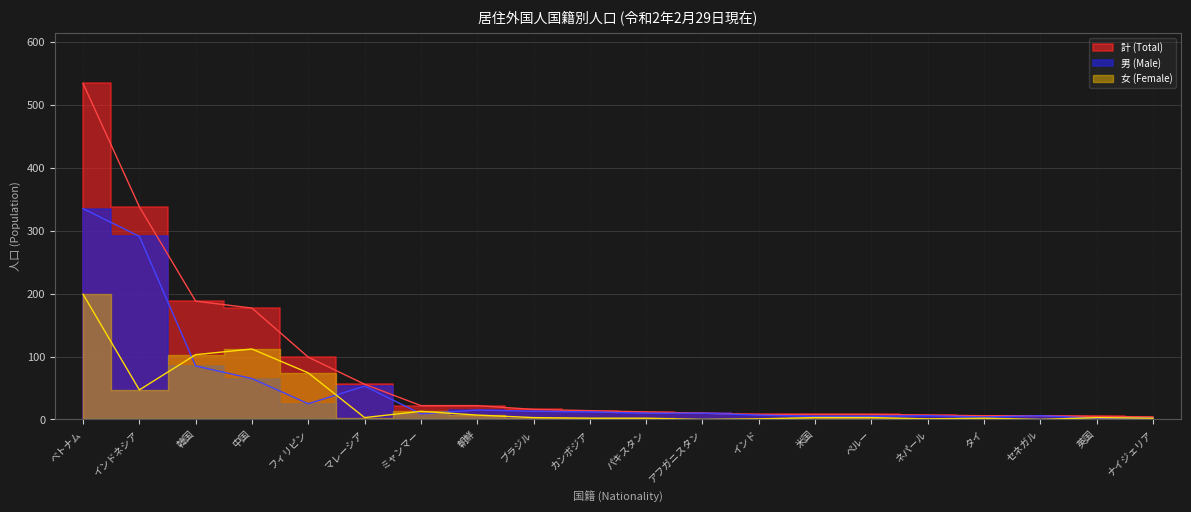

Reading right to left, list all the values displayed in this chart.

男 (Male): ナイジェリア=2	英国=2	セネガル=6	タイ=4	ネパール=6	ペルー=5	米国=5	インド=7	アフガニスタン=10	パキスタン=10	カンボジア=12	ブラジル=13	朝鮮=15	ミャンマー=9	マレーシア=53	フィリピン=25	中国=65	韓国=85	インドネシア=291	ベトナム=335
女 (Female): ナイジェリア=2	英国=3	セネガル=0	タイ=2	ネパール=1	ペルー=3	米国=3	インド=1	アフガニスタン=0	パキスタン=2	カンボジア=2	ブラジル=3	朝鮮=7	ミャンマー=13	マレーシア=3	フィリピン=74	中国=112	韓国=103	インドネシア=47	ベトナム=199
計 (Total): ナイジェリア=4	英国=5	セネガル=6	タイ=6	ネパール=7	ペルー=8	米国=8	インド=8	アフガニスタン=10	パキスタン=12	カンボジア=14	ブラジル=16	朝鮮=22	ミャンマー=22	マレーシア=56	フィリピン=99	中国=177	韓国=188	インドネシア=338	ベトナム=534